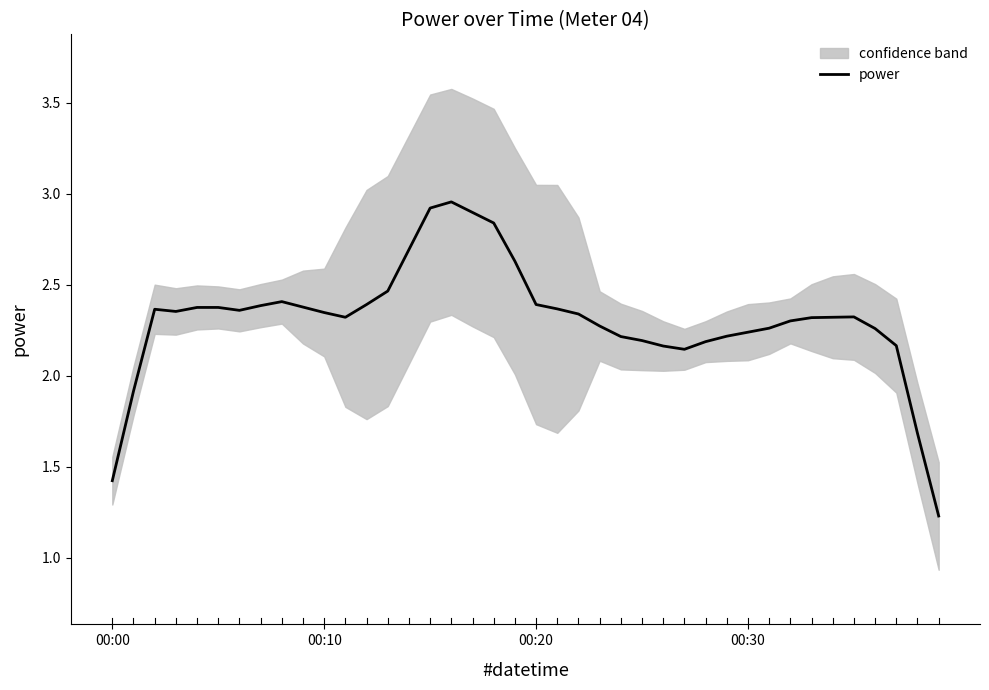

True or false: the data has more than 1 interior local peaks.

True